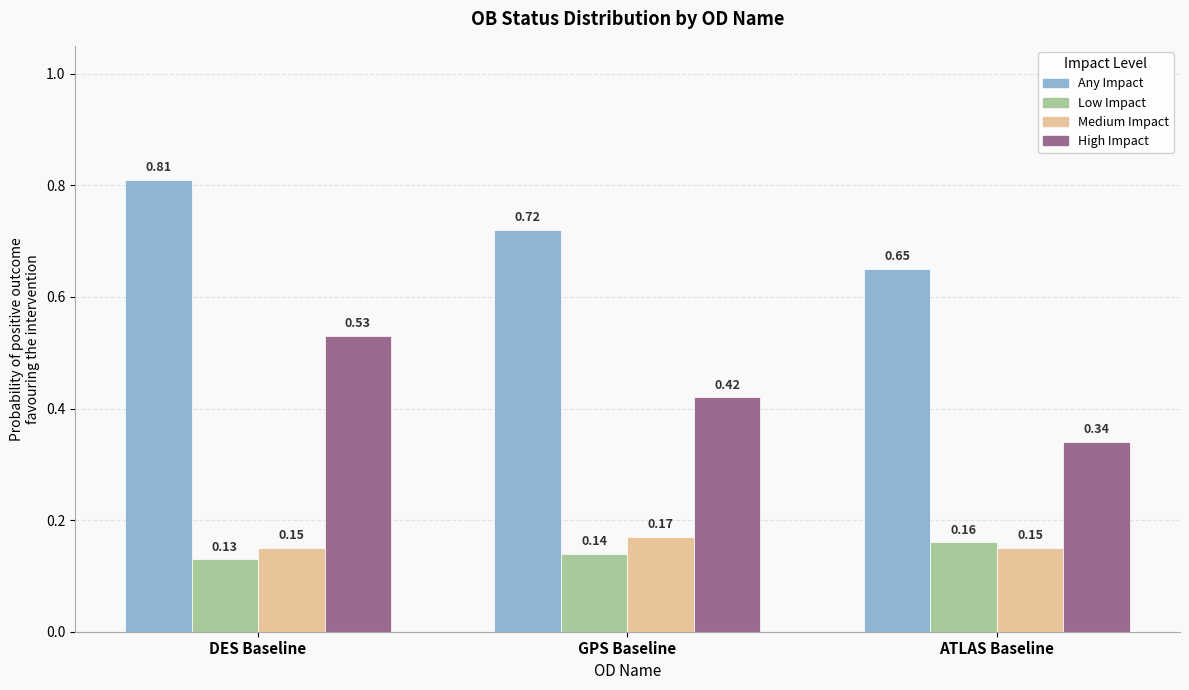

What is the sum of the Any Impact values at GPS Baseline and ATLAS Baseline?

1.4